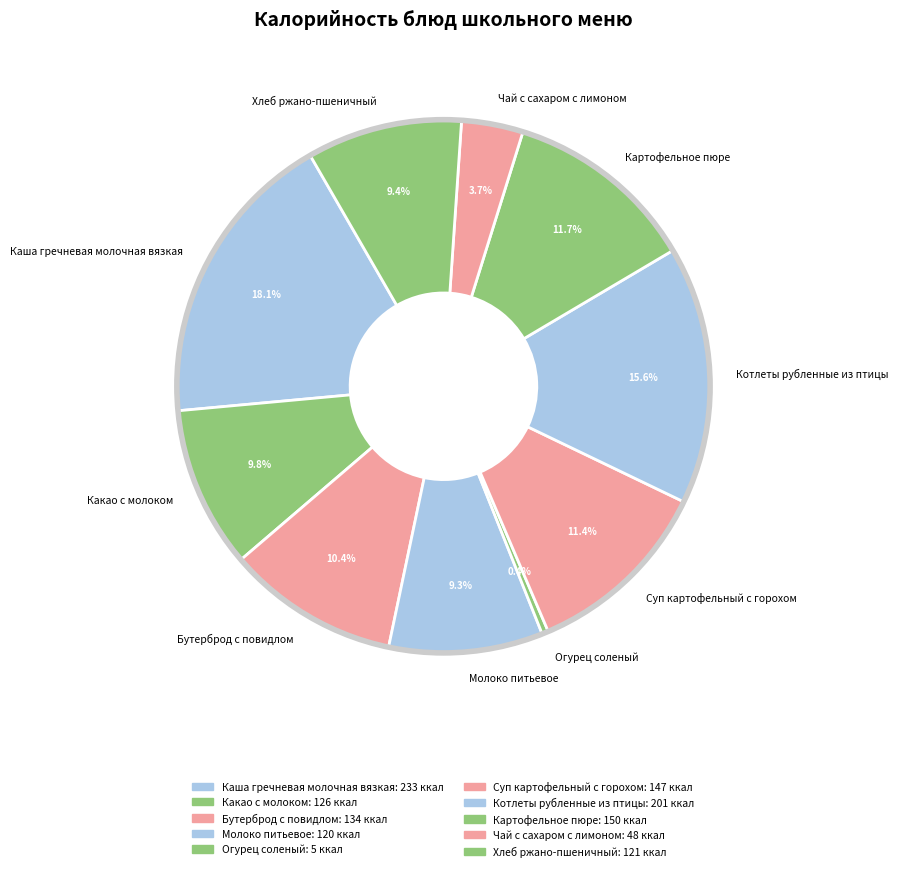

Count the number of slices in the pie.

10